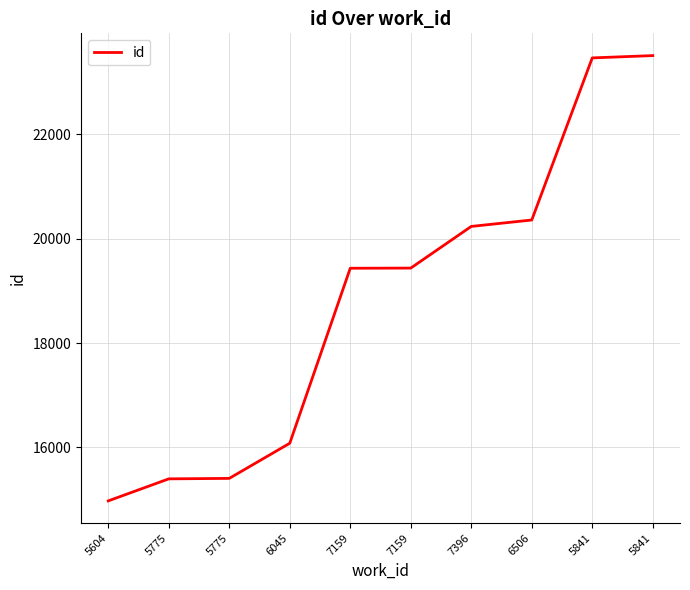

Does the chart have visible grid lines?

Yes